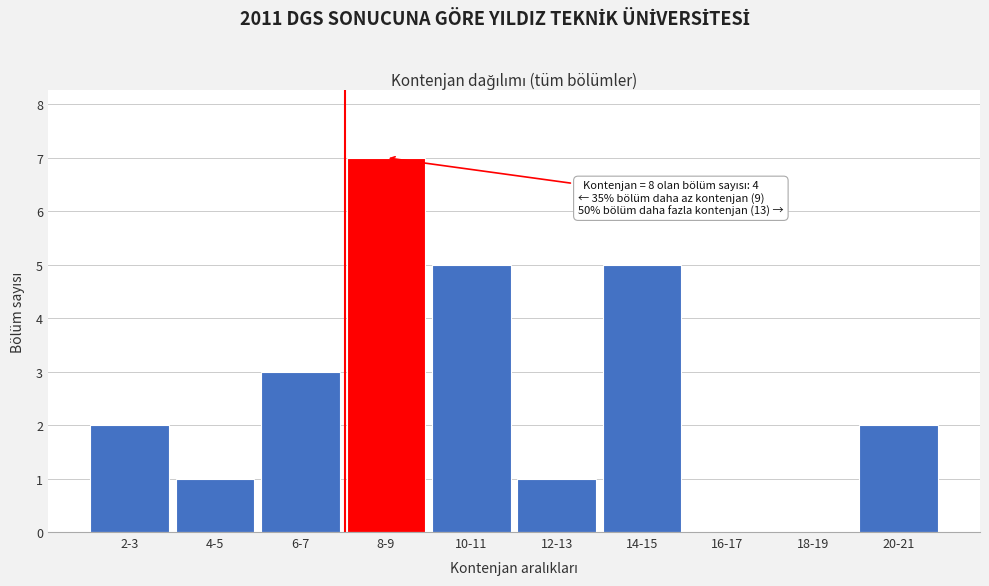

Reading left to right, list all the values displayed in this chart.

2-3=2	4-5=1	6-7=3	8-9=7	10-11=5	12-13=1	14-15=5	16-17=0	18-19=0	20-21=2